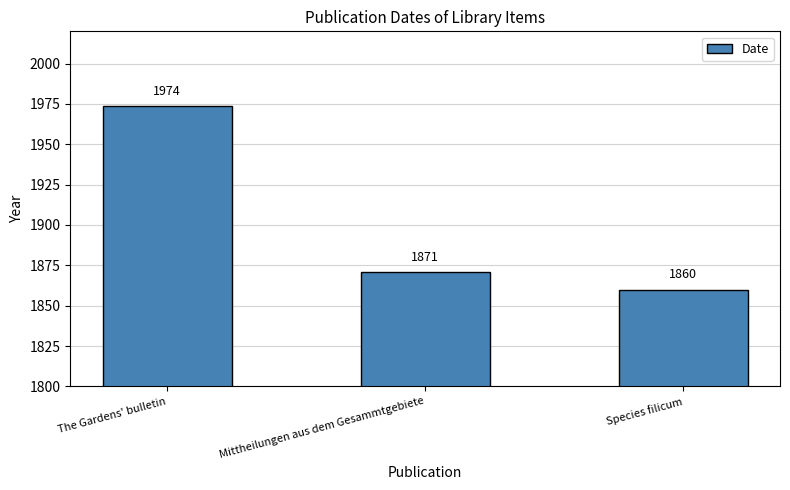

How many series are shown in this chart?

1